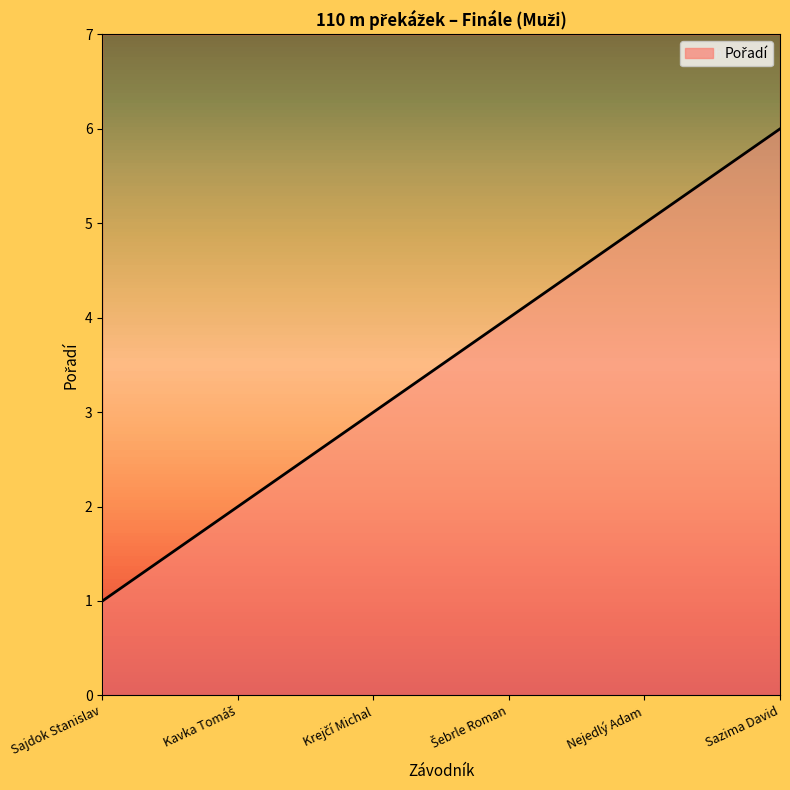

Count the values in the range 2 to 5.

4